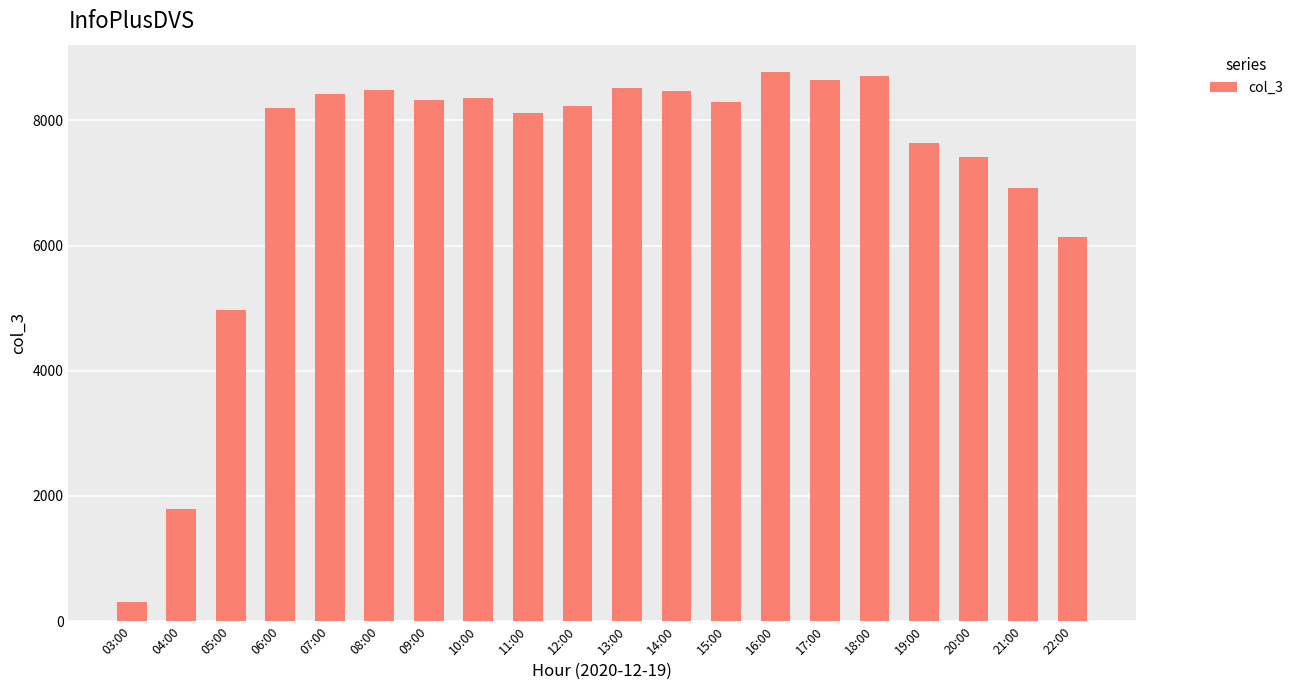

The chart shows a value of 8194 at 06:00. True or false?

True